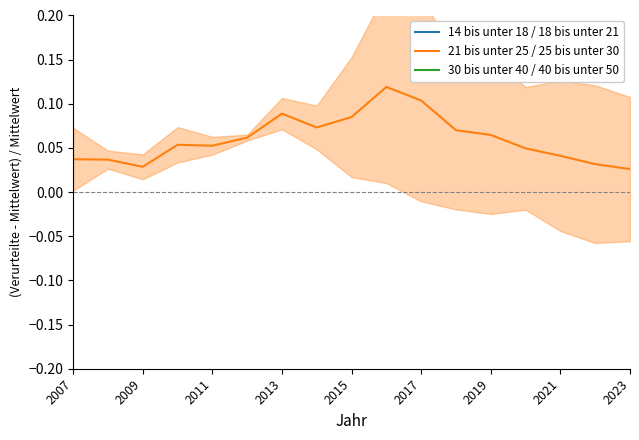

In 14 bis unter 18 / 18 bis unter 21, how many points are higher than both neighbors (excluding endpoints)?

2